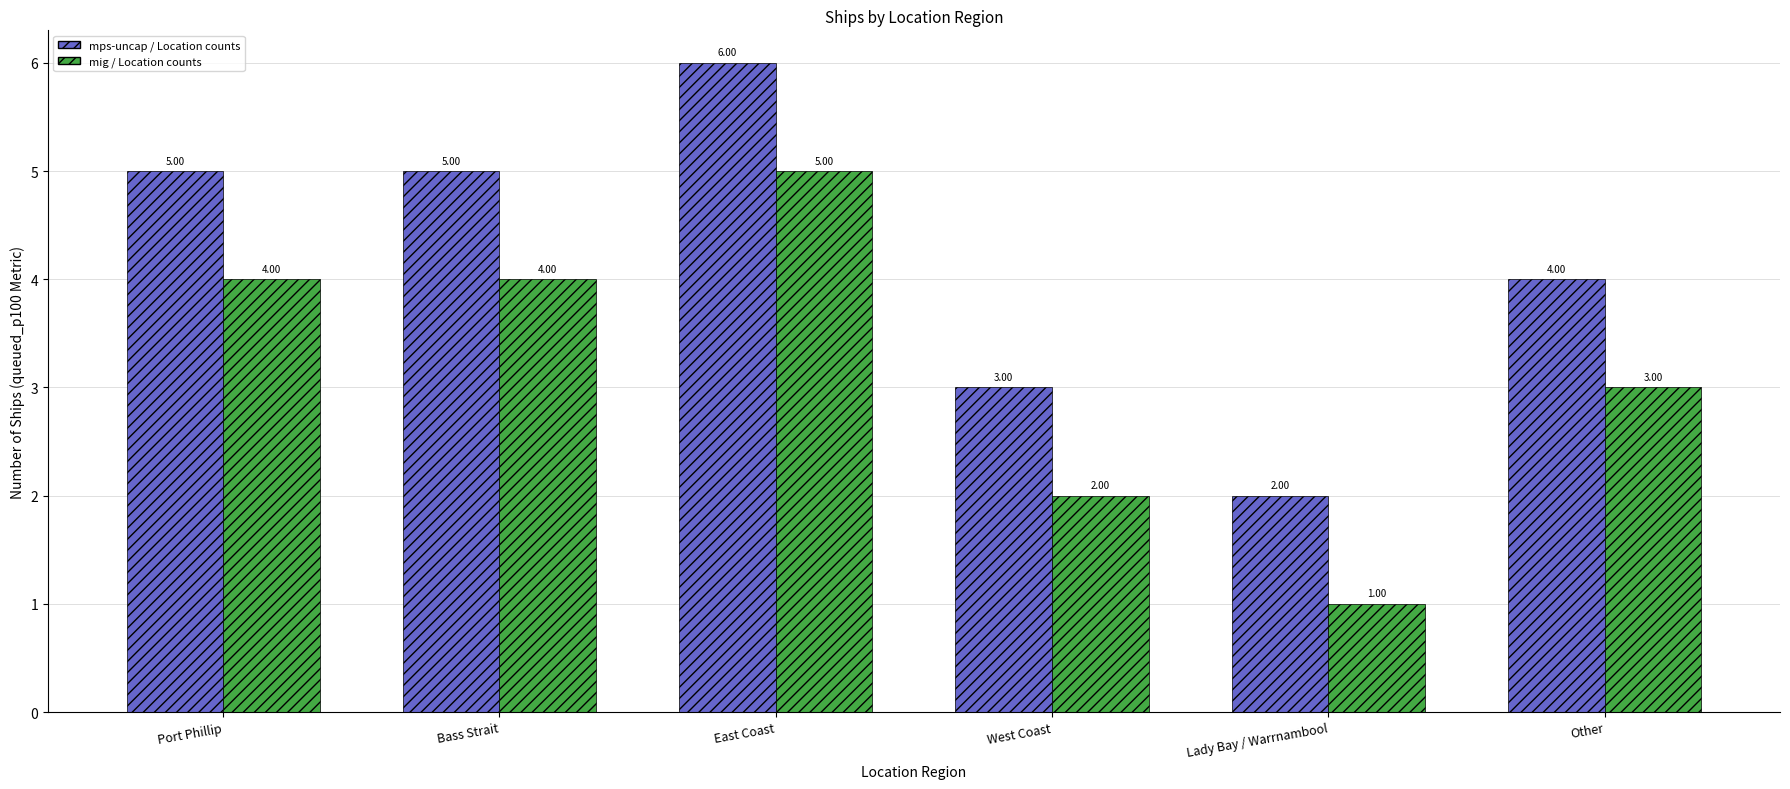

What is the maximum value shown in the chart?

6